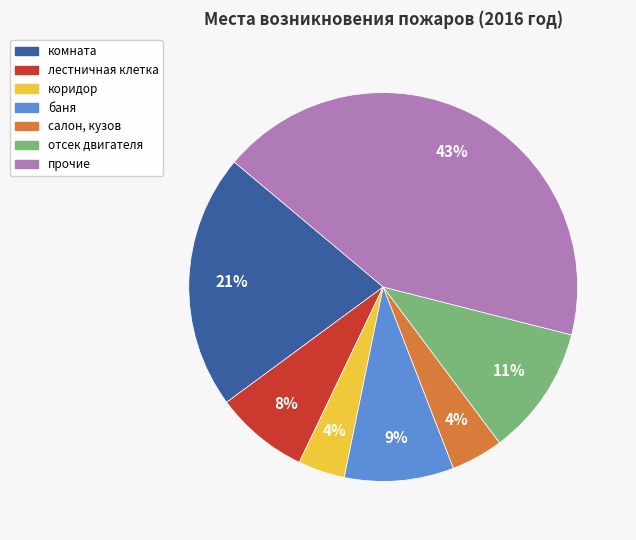

Count the number of slices in the pie.

7